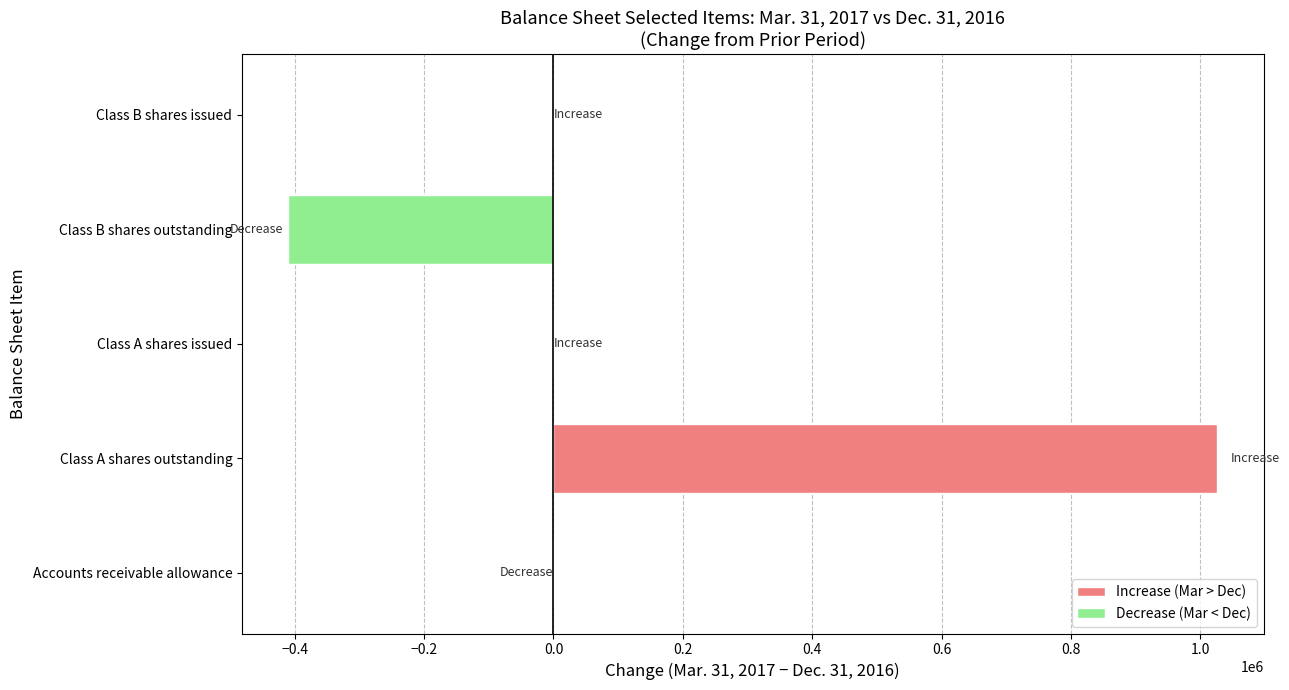

How many categories are shown in the chart?

5